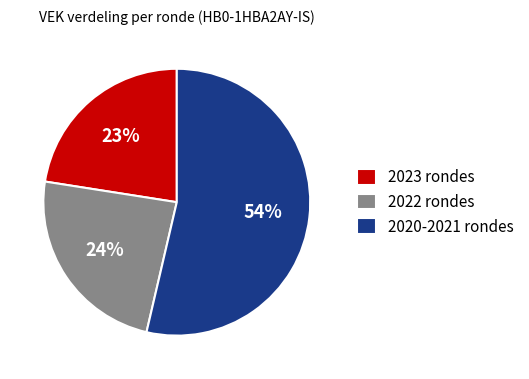

Which slice is the smallest?

2023 rondes